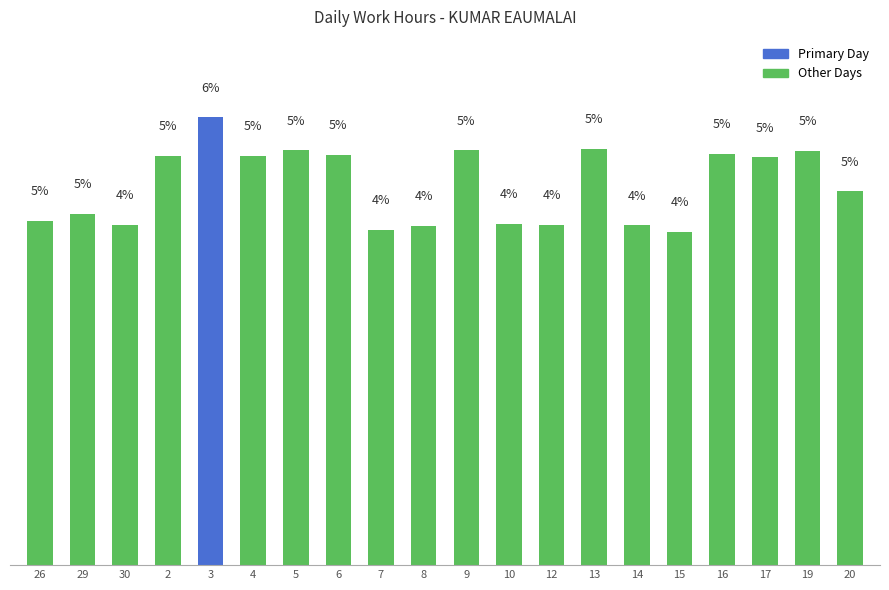

Does the chart contain any negative values?

No